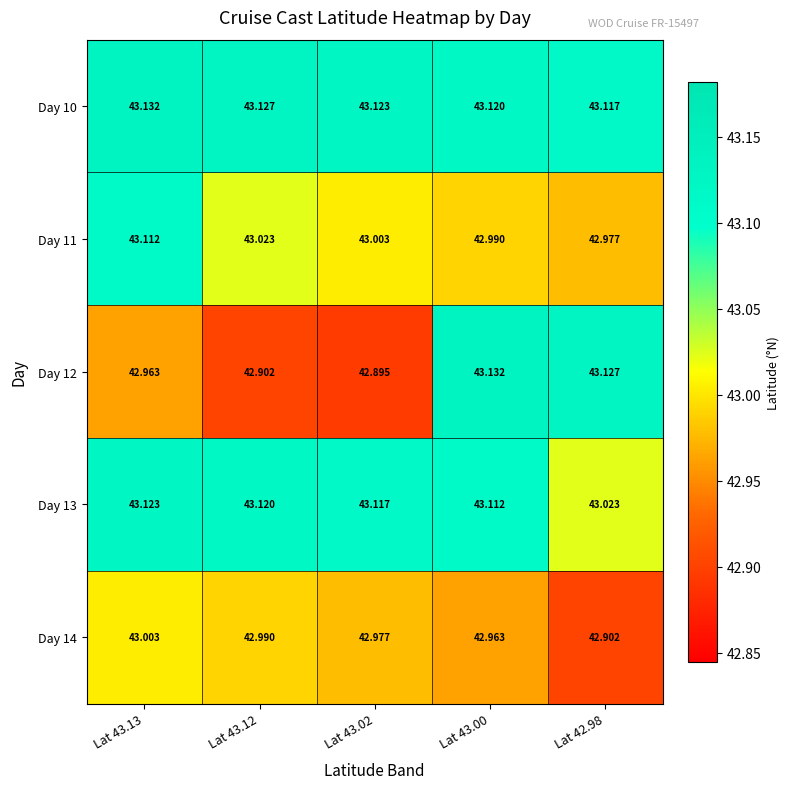

What is the greatest value displayed?

43.1